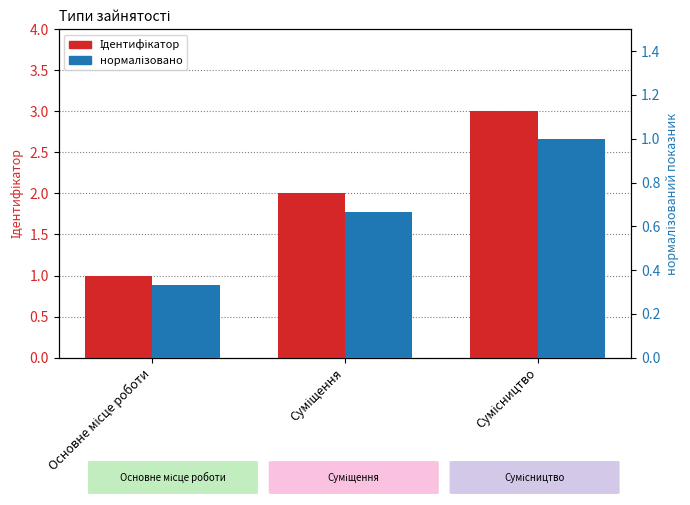

How many data points does each series have?

3